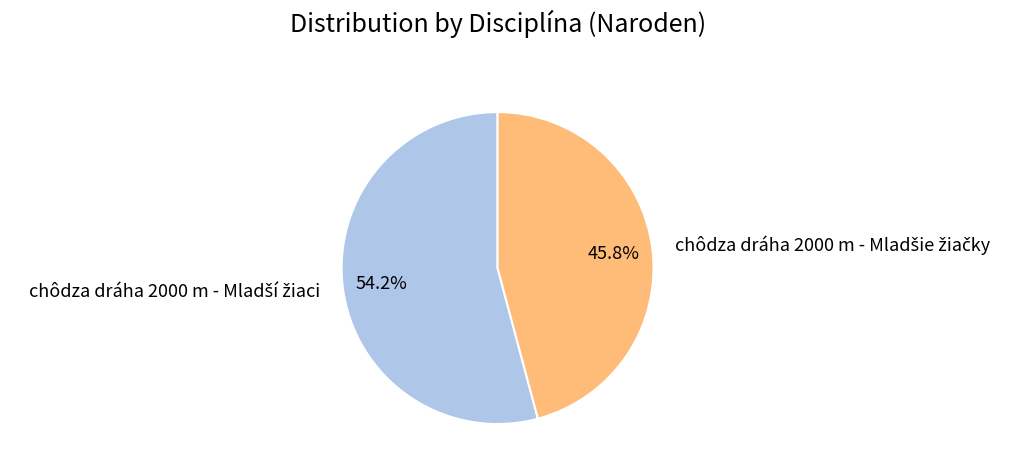

Is there a majority slice in this chart?

Yes